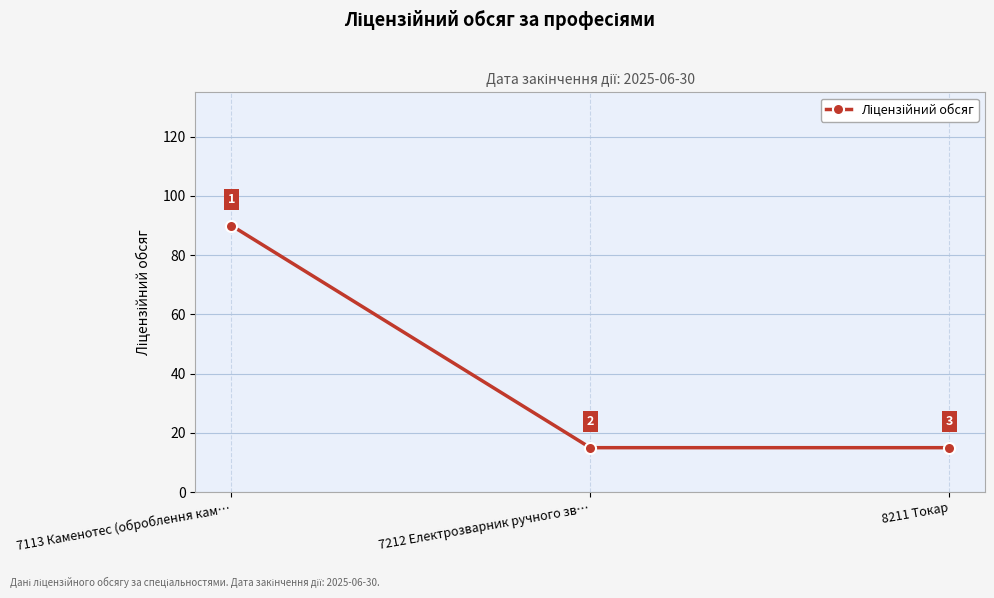

What is the greatest value displayed?

90